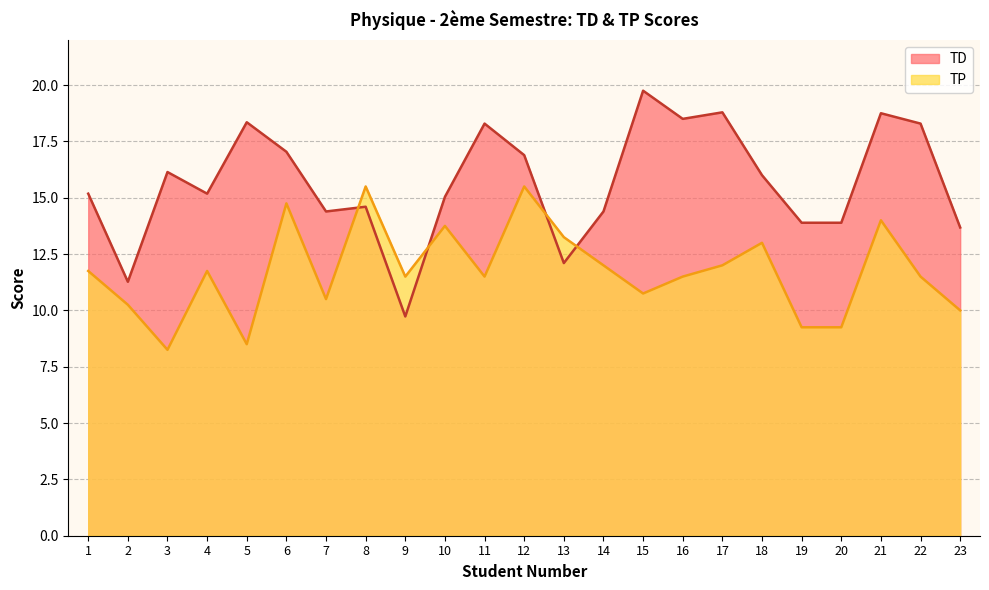

Where does the TP series first go above 11?

1